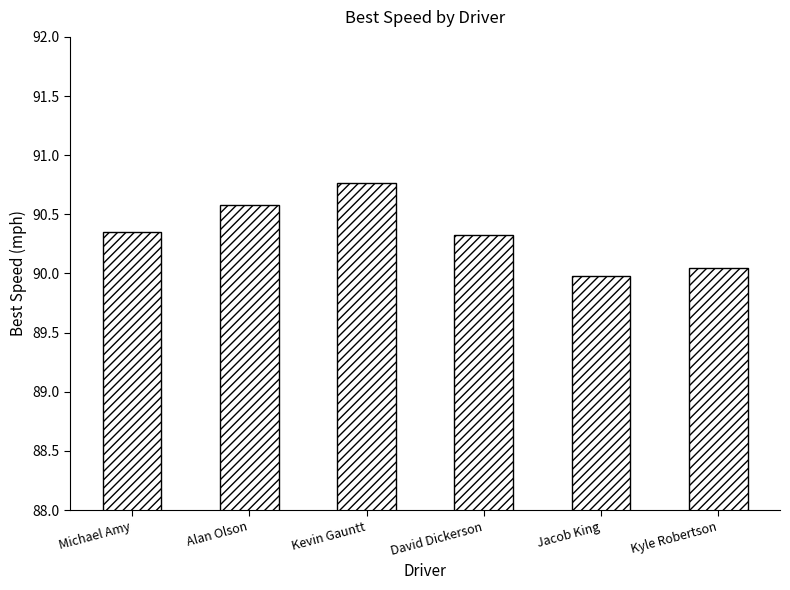

The value at Kyle Robertson is 36.6. True or false?

False